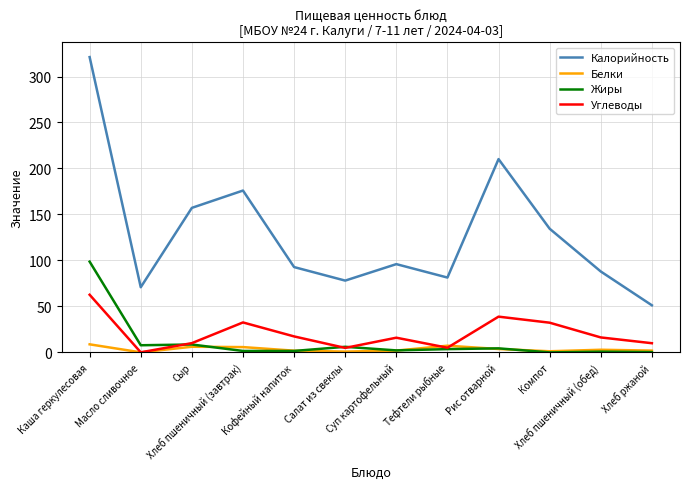

Which series has the largest range (max minus min)?

Калорийность